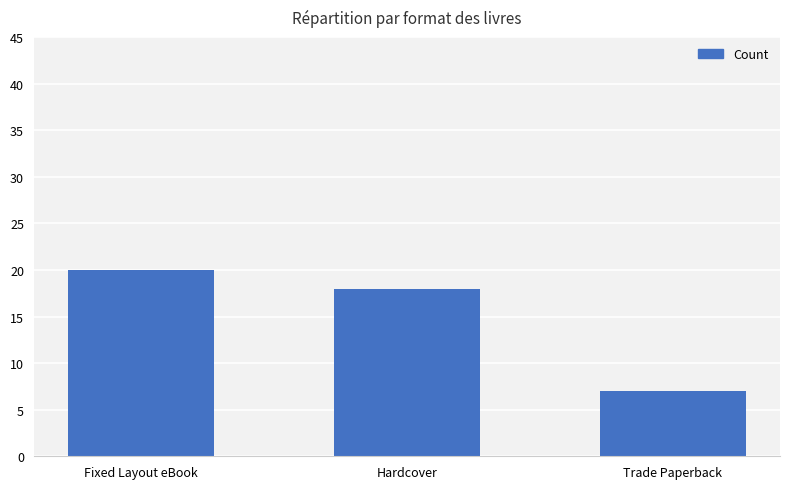

What is the change in value from Fixed Layout eBook to Trade Paperback?

-13